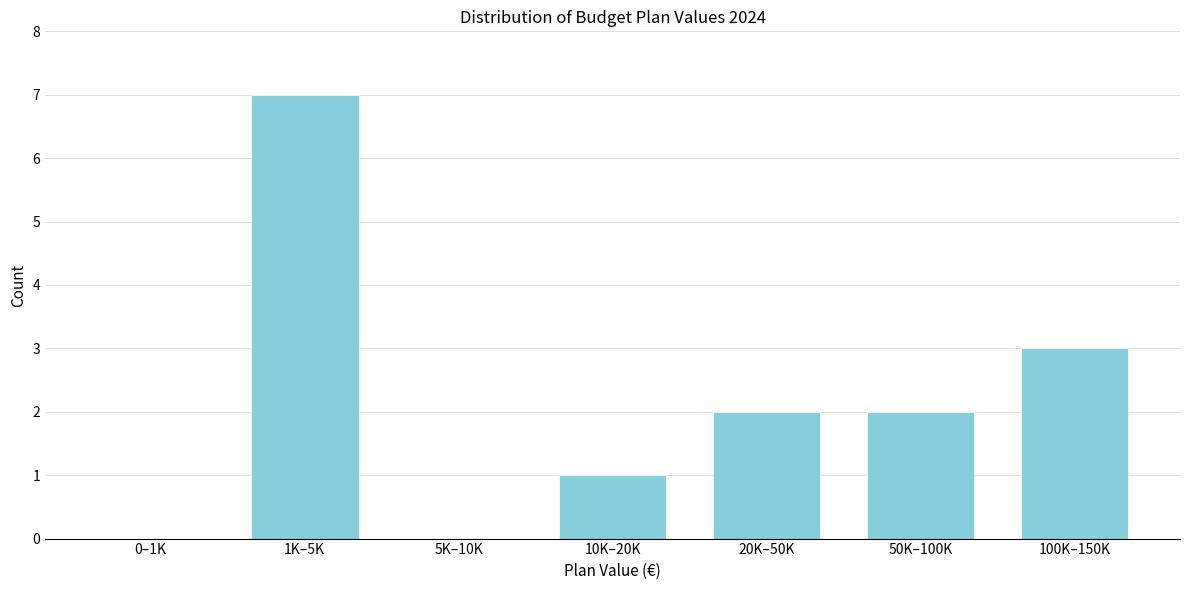

At which category does the chart reach its peak across all series?

1K–5K